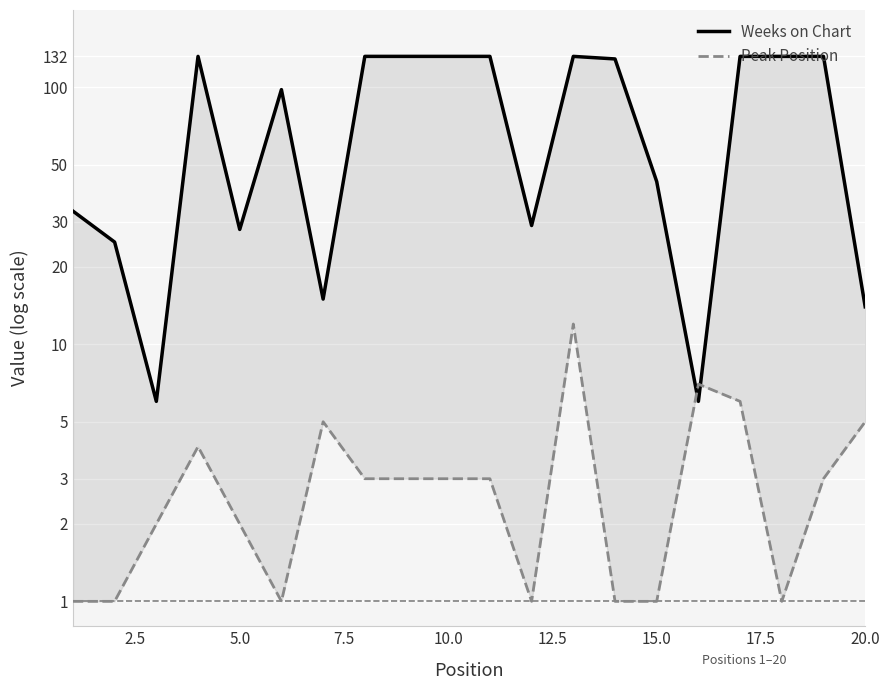

What is the average value of the Weeks on Chart series?

81